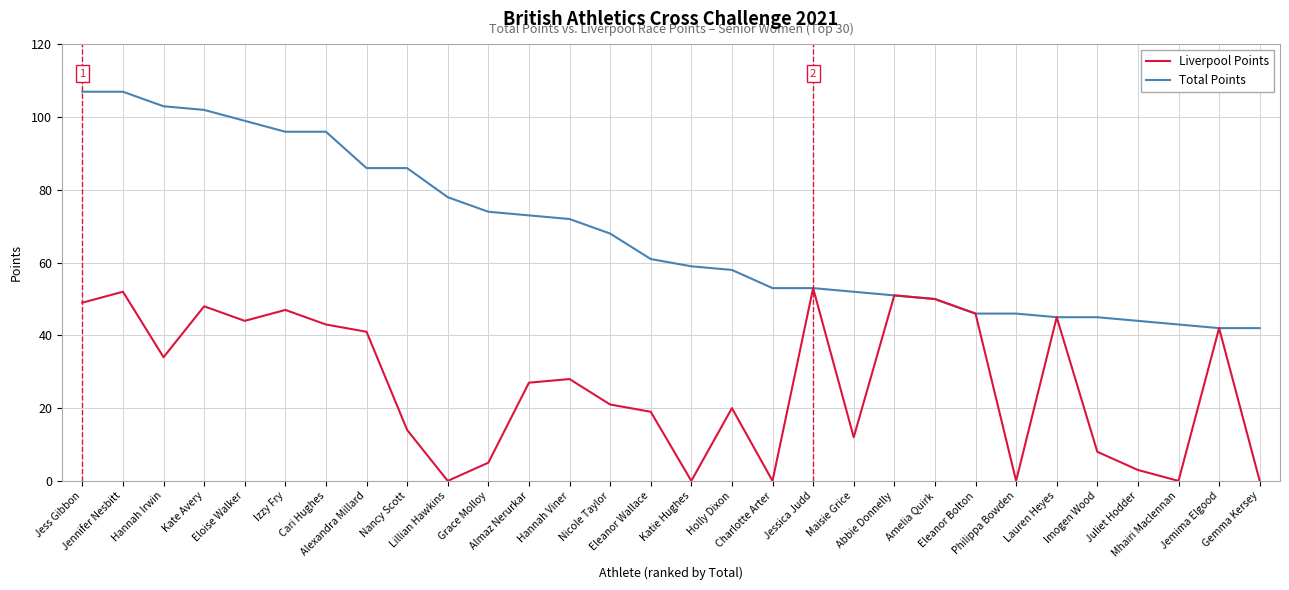

Reading right to left, list all the values displayed in this chart.

Total Points: 42	42	43	44	45	45	46	46	50	51	52	53	53	58	59	61	68	72	73	74	78	86	86	96	96	99	102	103	107	107
Liverpool Points: 0	42	0	3	8	45	0	46	50	51	12	53	0	20	0	19	21	28	27	5	0	14	41	43	47	44	48	34	52	49